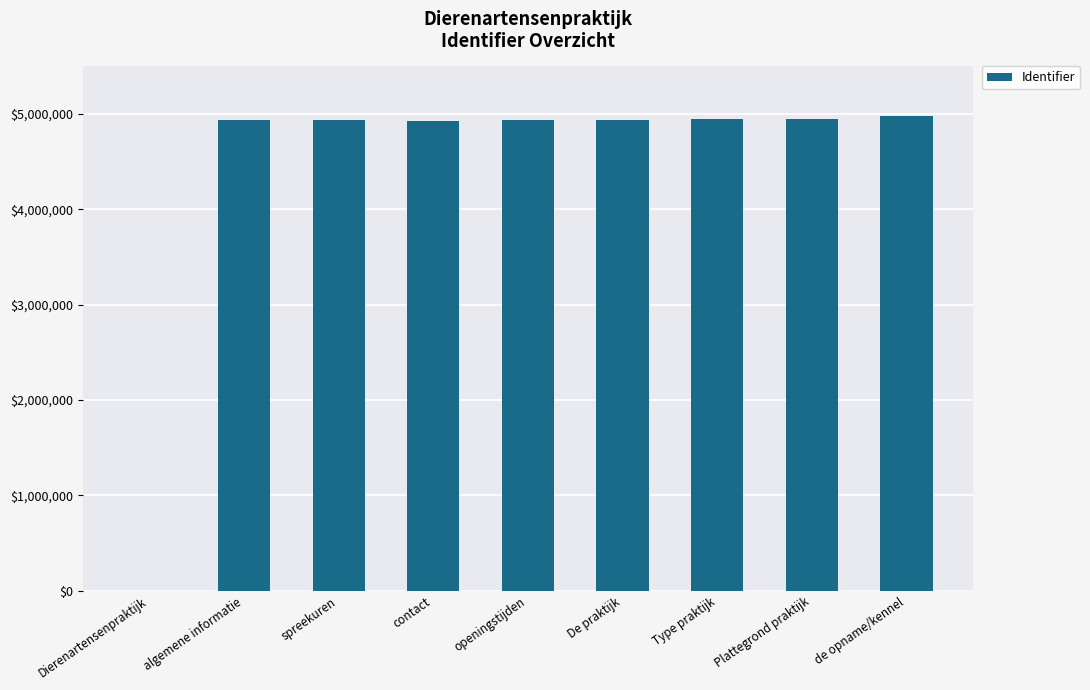

What is the maximum value shown in the chart?

4980753